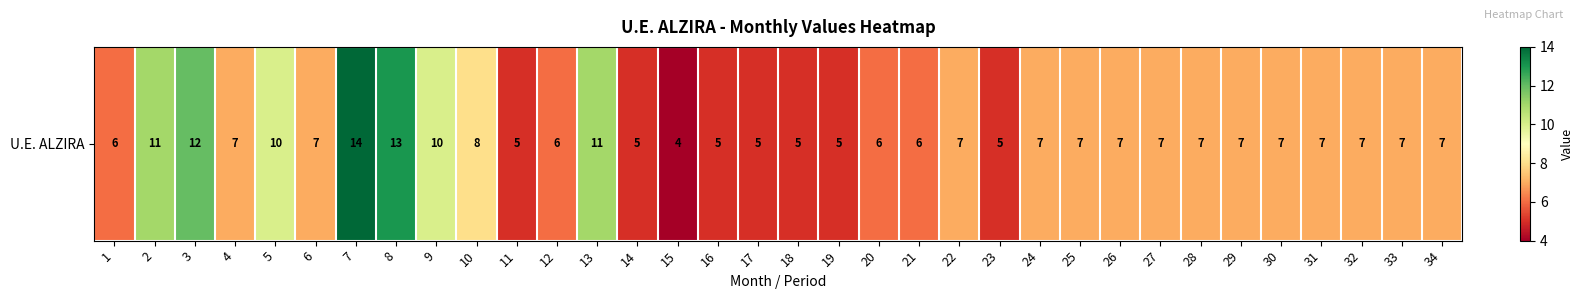

What is the sum of the values at 33 and 25?

14